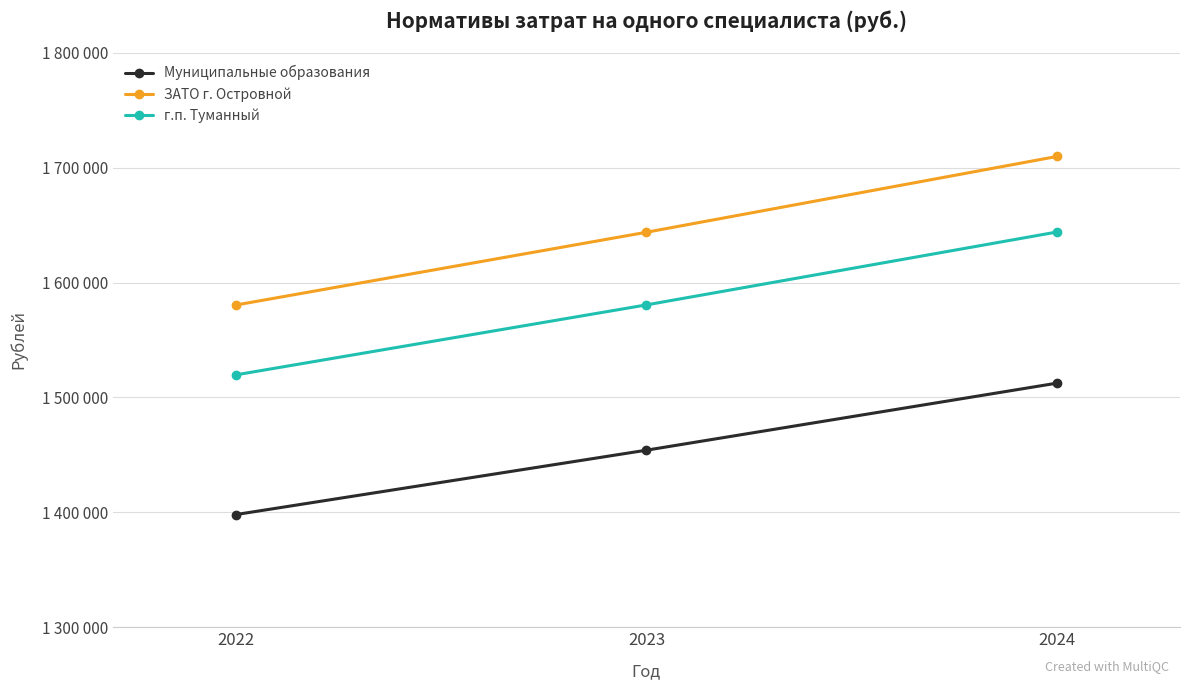

Which category has the lowest value across all series?

2022